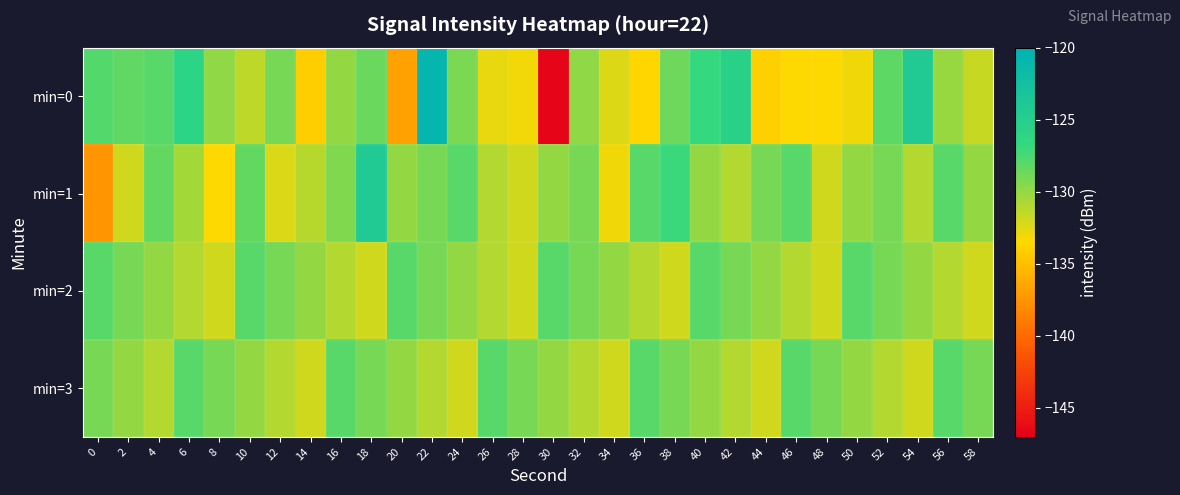

What is the maximum value shown in the chart?

-120.7